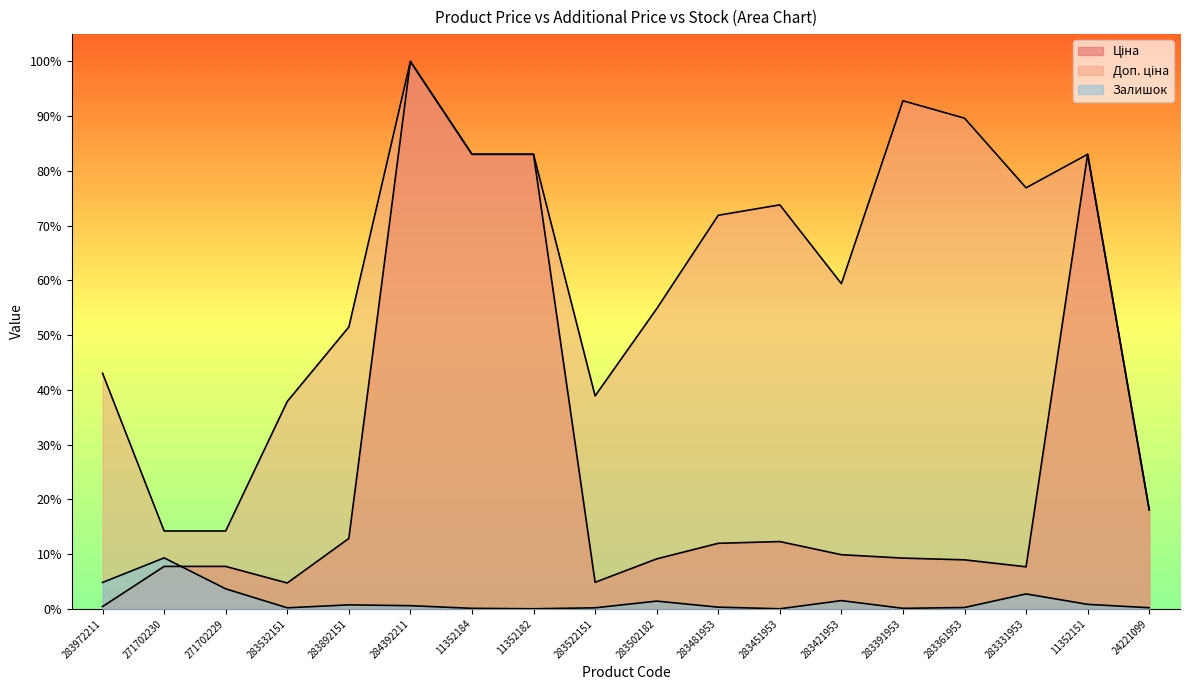

Does the chart display data point markers on the line(s)?

No